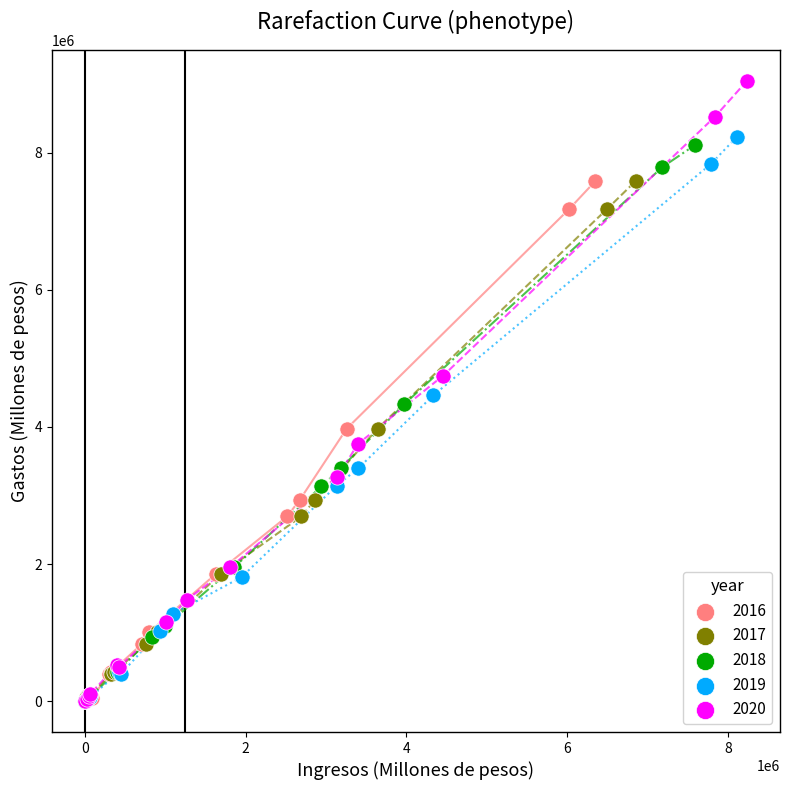

What are all the series names shown in the legend?

2016, 2017, 2018, 2019, 2020